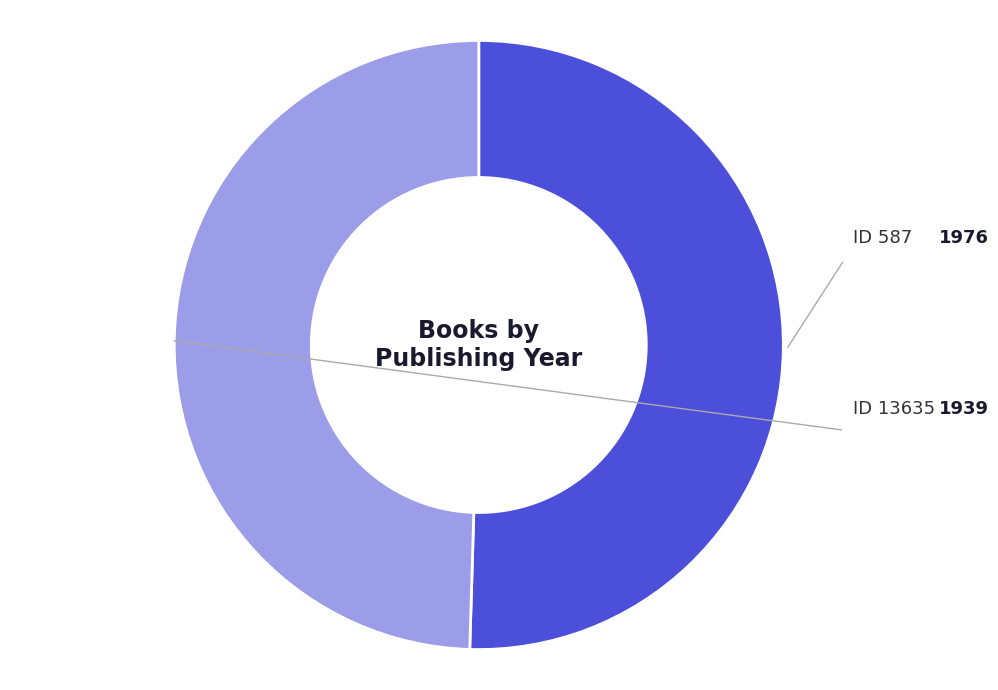

Count the number of slices in the pie.

2